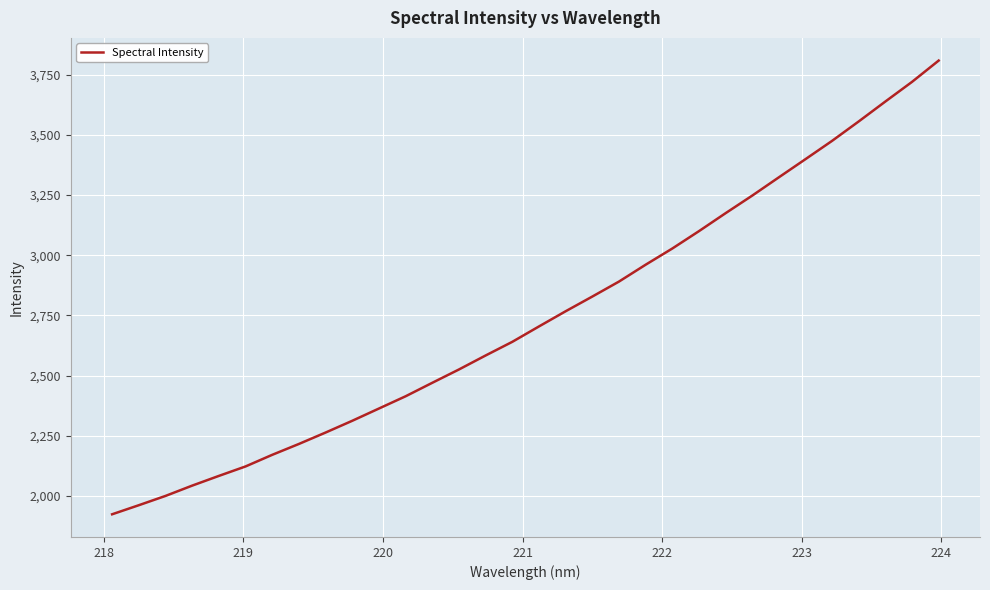

What is the maximum value shown in the chart?

3808.1